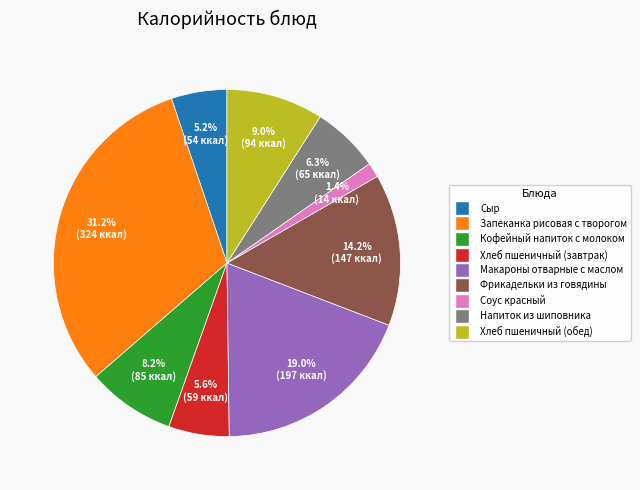

How much of the chart is everything except Макароны отварные с маслом?

81.0%